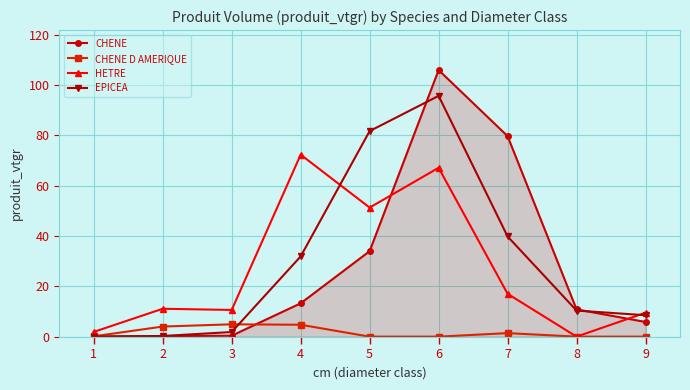

What is the approximate value of HETRE at 6?

67.1